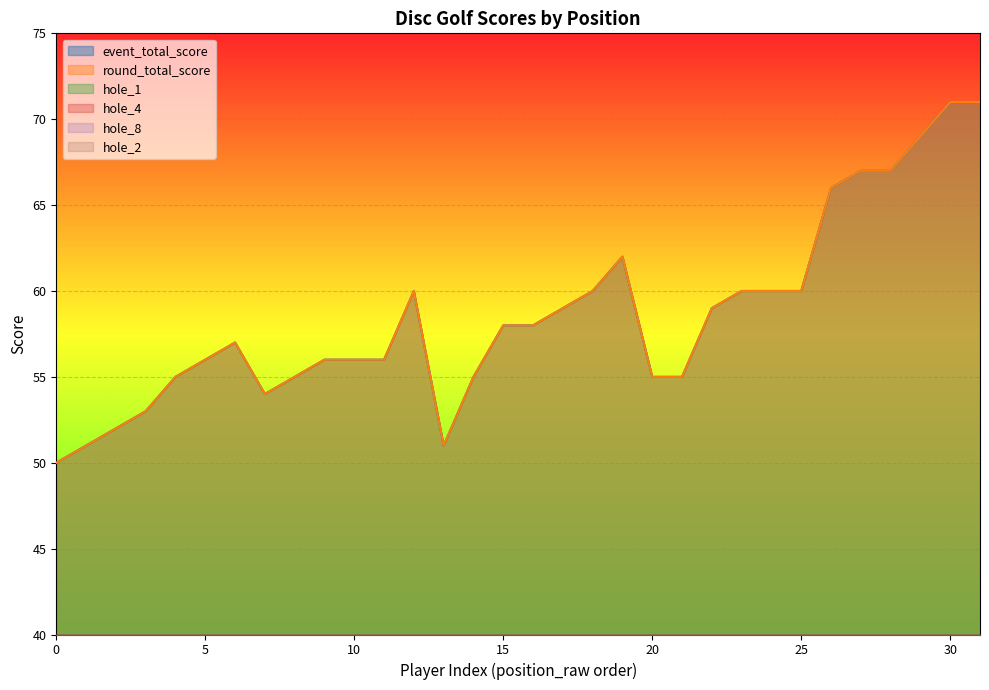

What is the approximate value of hole_4 at 2?

4